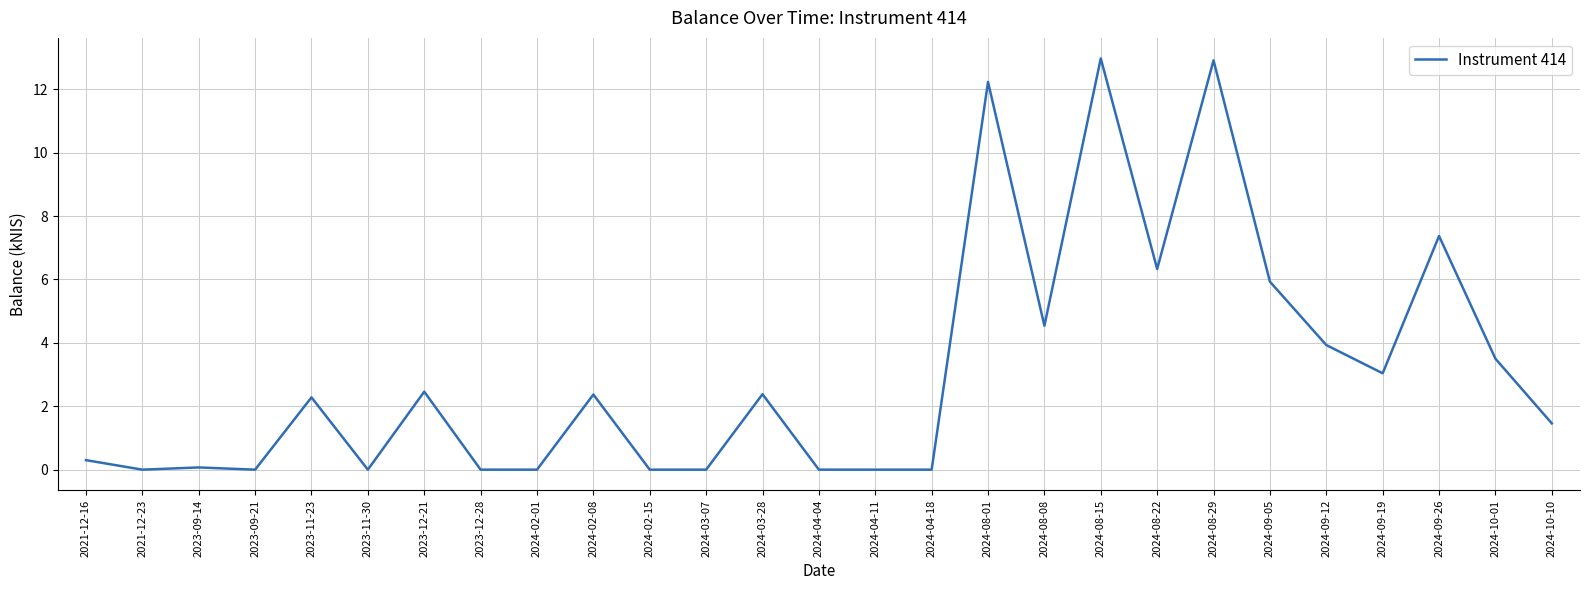

Count the number of data series in this chart.

1